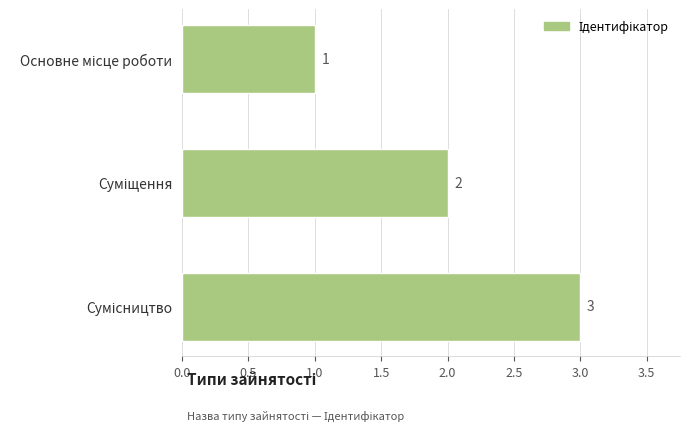

What is the value of the 1st bar from the top?

1